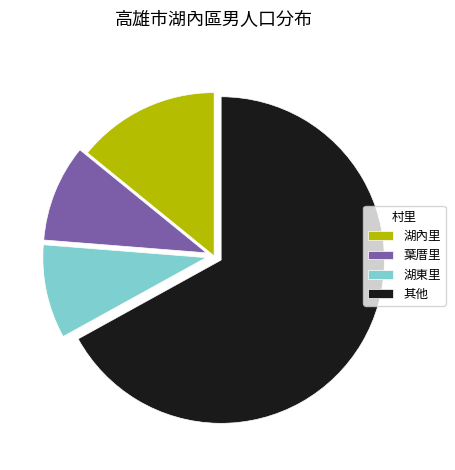

Is the sum of 湖內里 and 湖東里 greater than half?

No